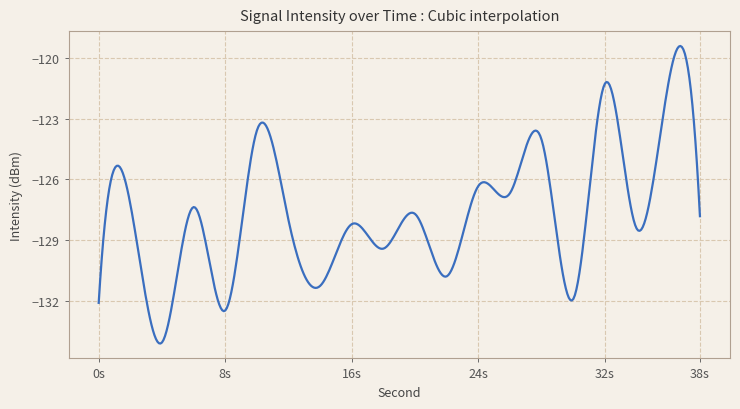

Does the chart have visible grid lines?

Yes